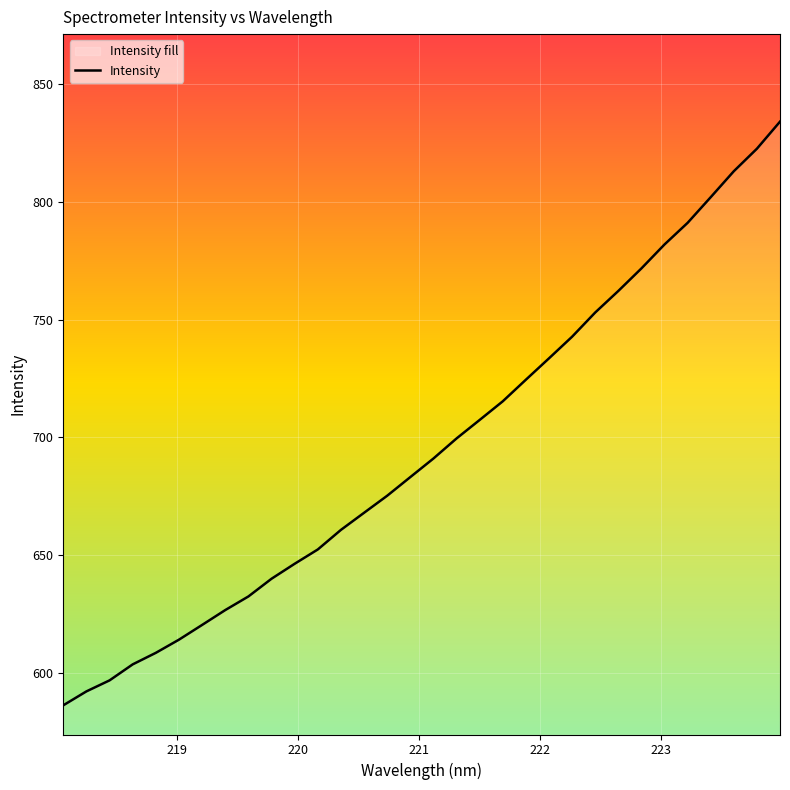

How many lines are shown in the chart?

1